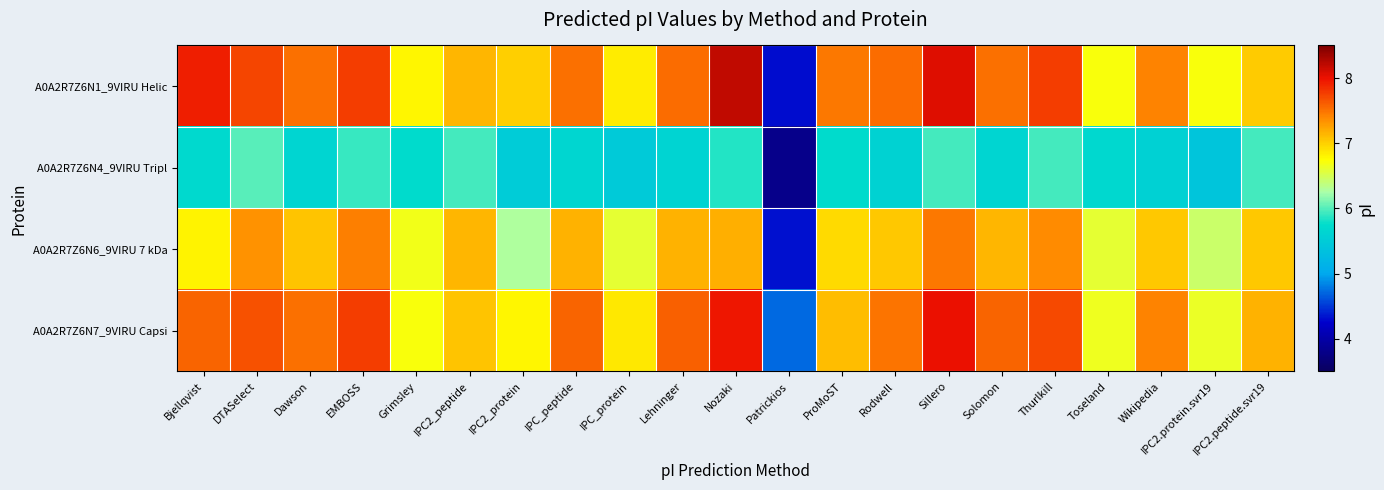

What is the greatest value displayed?

8.2